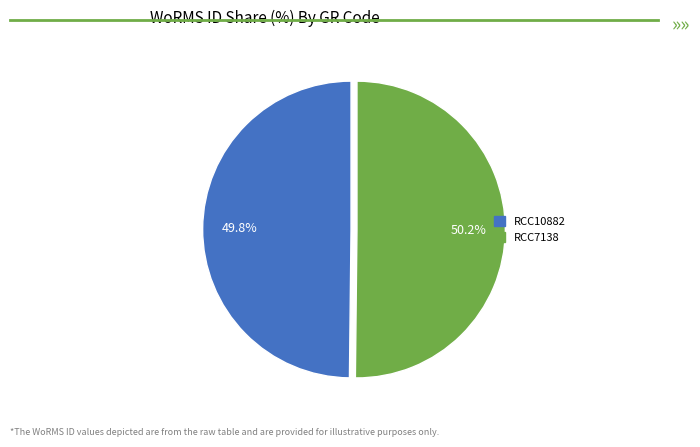

Combined, what portion of the pie is RCC7138 and RCC10882?

100.0%